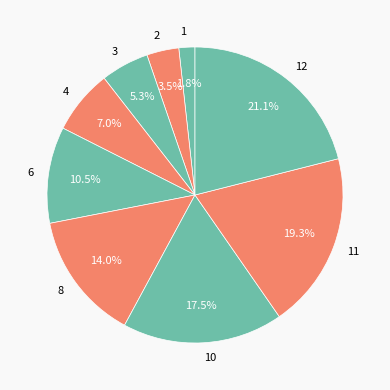

The 3 slice represents 17% of the pie. True or false?

False